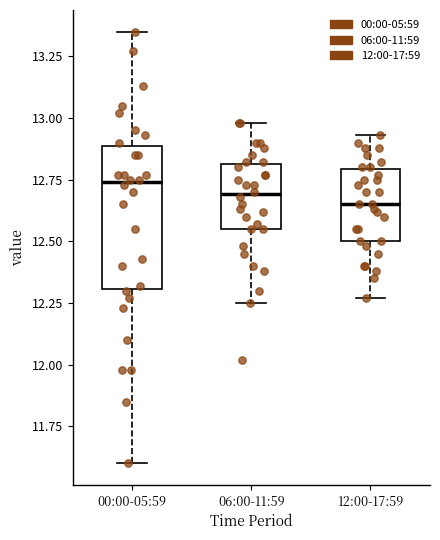

Reading left to right, read every box against the y-axis: the position of its median line, the range the box covers, and the ends of its whiskers. The values are not printed on the chart, so give them approximately, as read against the axis.

00:00-05:59: median 12.75, box 12.30 to 12.90, whiskers 11.60 to 13.35
06:00-11:59: median 12.70, box 12.55 to 12.80, whiskers 12.25 to 13.00
12:00-17:59: median 12.65, box 12.50 to 12.80, whiskers 12.25 to 12.95